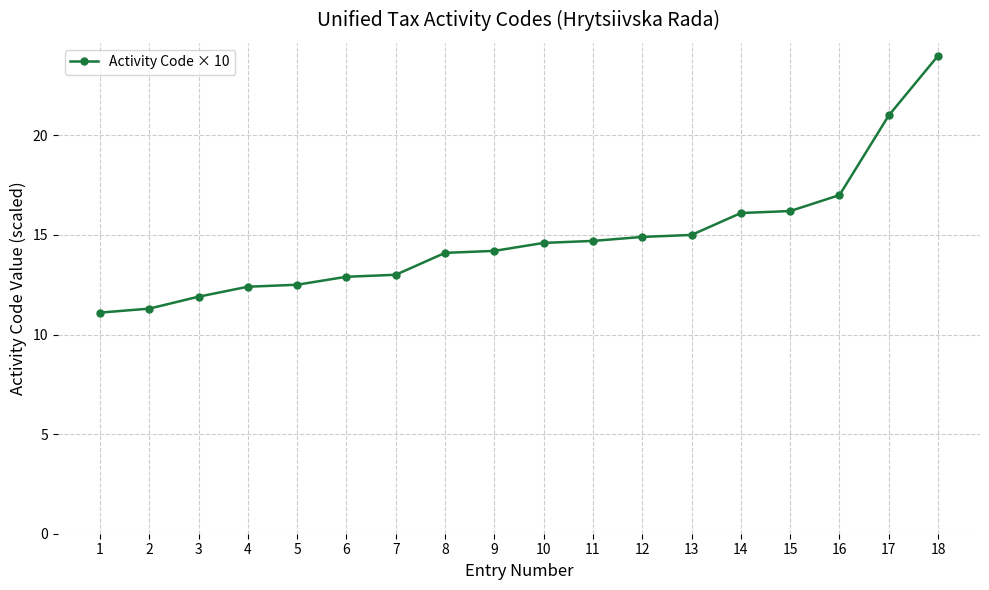

Is it true that the value at 9 is 23.6?

False